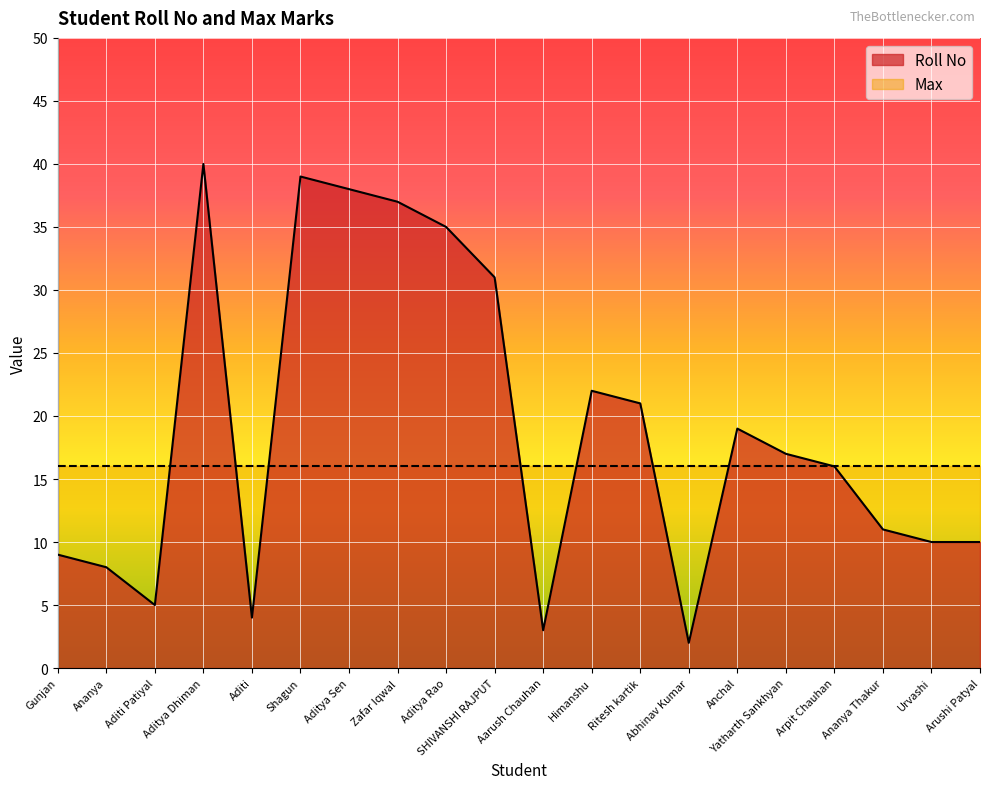

List the labels in order of value, largest first.

Aditya Dhiman, Shagun, Aditya Sen, Zafar Iqwal, Aditya Rao, SHIVANSHI RAJPUT, Himanshu, Ritesh kartik, Anchal, Yatharth Sankhyan, Arpit Chauhan, Ananya Thakur, Urvashi, Arushi Patyal, Gunjan, Ananya, Aditi Patiyal, Aditi, Aarush Chauhan, Abhinav Kumar